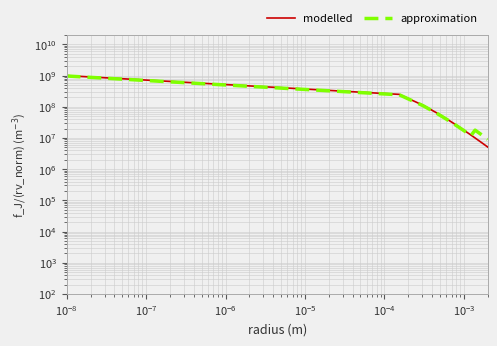

List the series in order of their overall mean, highest first.

modelled, approximation